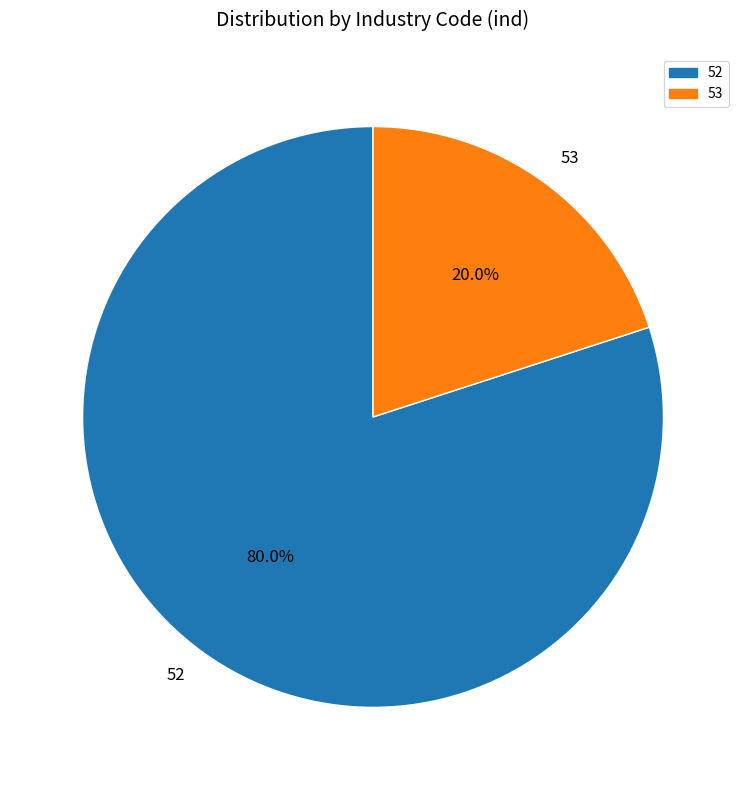

Which slice is the smallest?

53